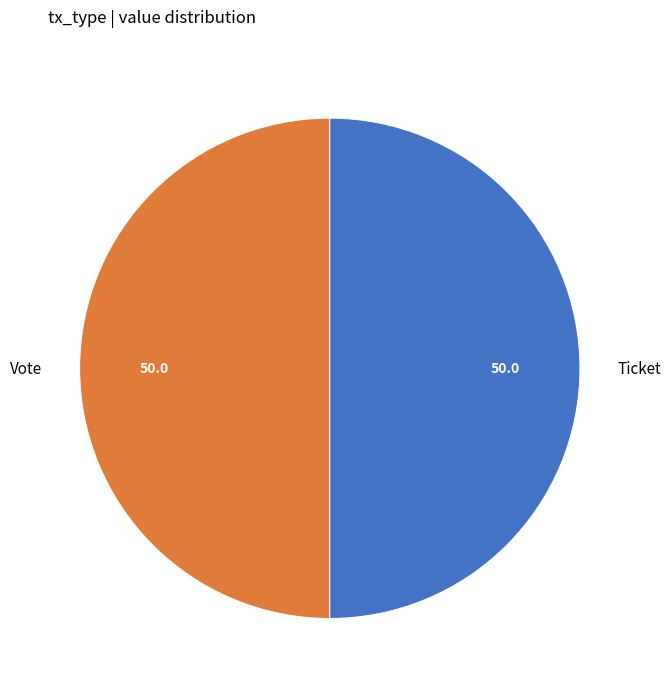

How many slices are in this pie chart?

2